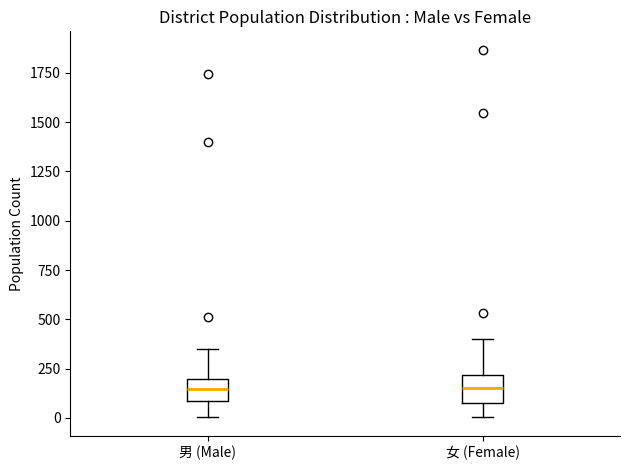

Reading left to right, read every box against the y-axis: the position of its median line, the range the box covers, and the ends of its whiskers. The values are not printed on the chart, so give them approximately, as read against the axis.

男 (Male): median 150, box 100 to 200, whiskers 0 to 350
女 (Female): median 150, box 100 to 200, whiskers 0 to 400